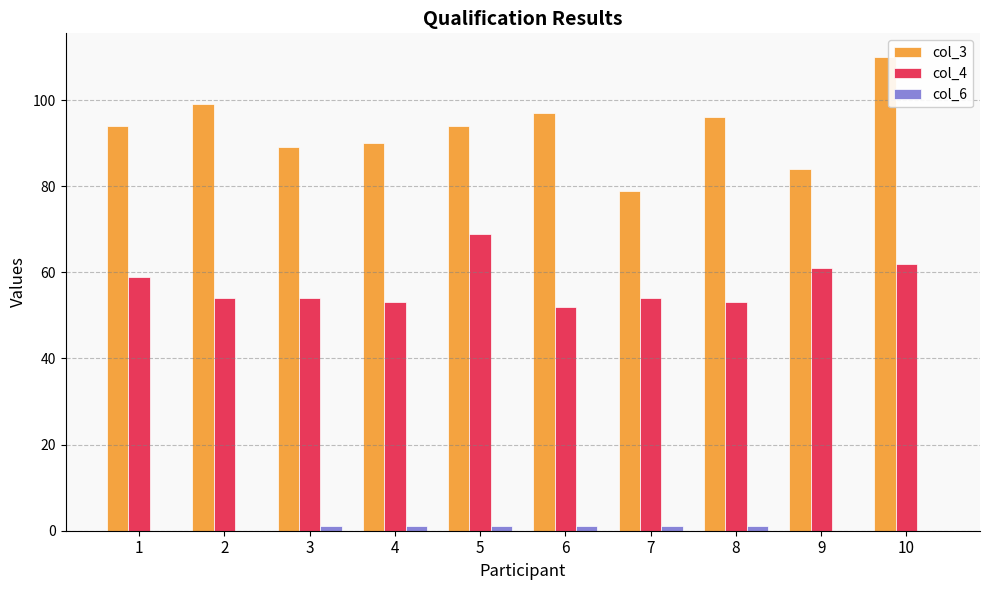

True or false: col_3 has a value of 110 at 10.

True